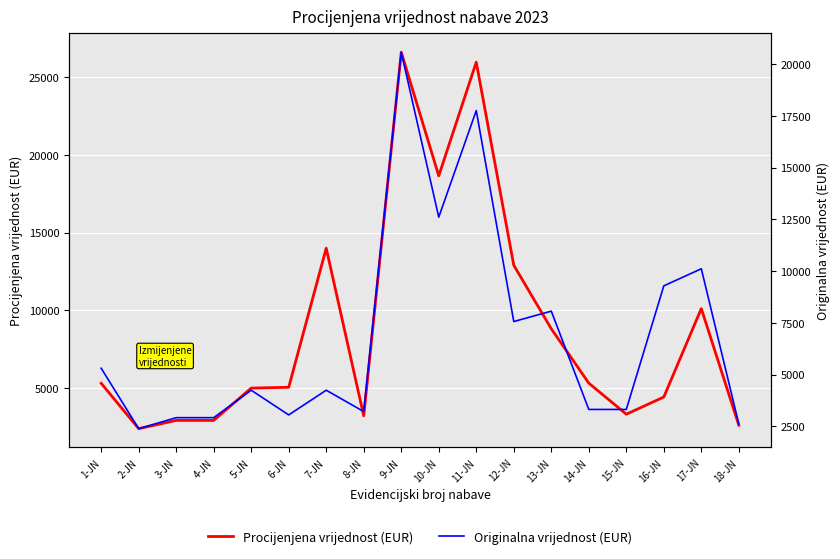

Reading left to right, list all the values displayed in this chart.

Procijenjena vrijednost (EUR): 5309	2389	2920	2920	5000	5053	14000	3214	26612	18656	25969	12904	8815	5318	3318	4424	10115	2610
Originalna vrijednost (EUR): 5309	2389	2920	2920	4247	3053	4247	3214	20581	12609	17760	7565	8068	3318	3318	9290	10115	2610